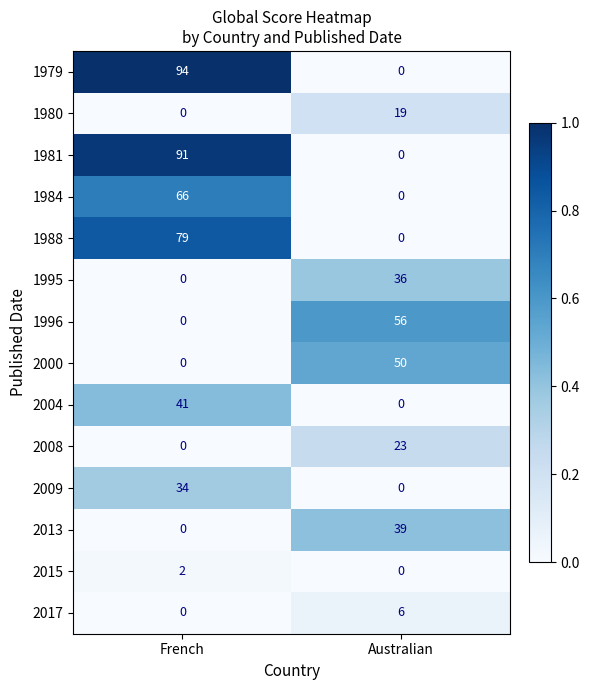

What is the total value across all series at French?

407